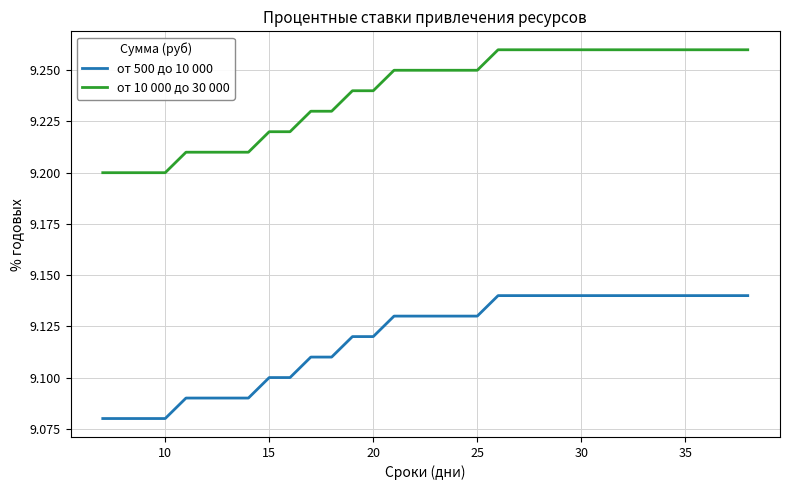

At how many categories does at least one series exceed 9?

32